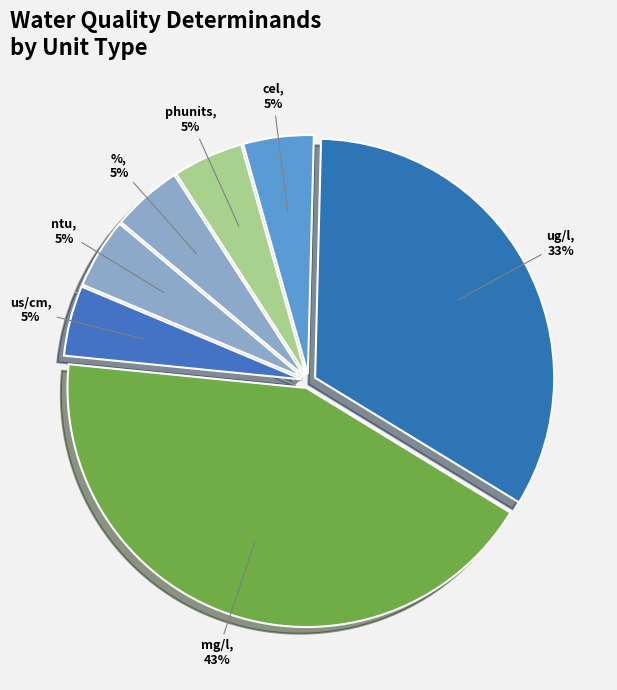

The us/cm, 5% slice represents 5% of the pie. True or false?

True